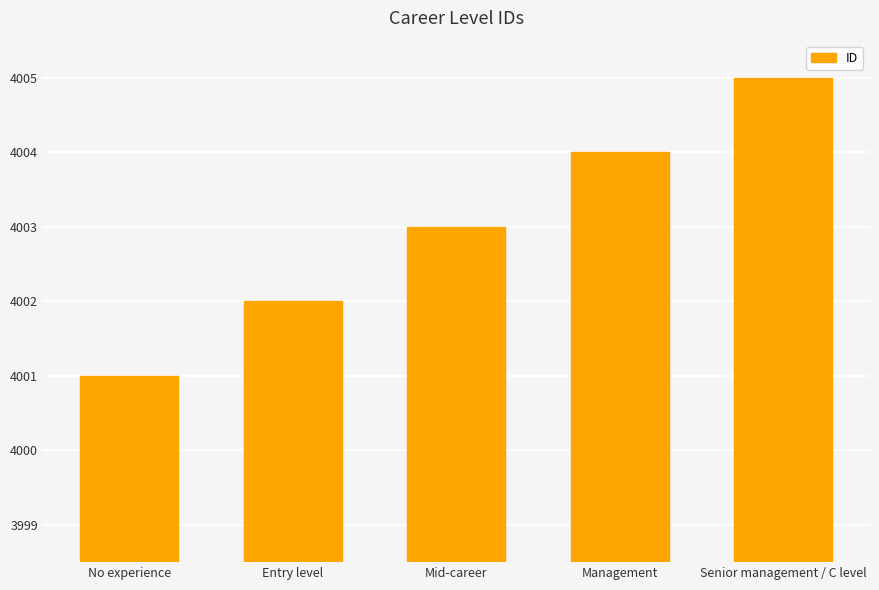

What is the value of the 1st bar from the left?

4001